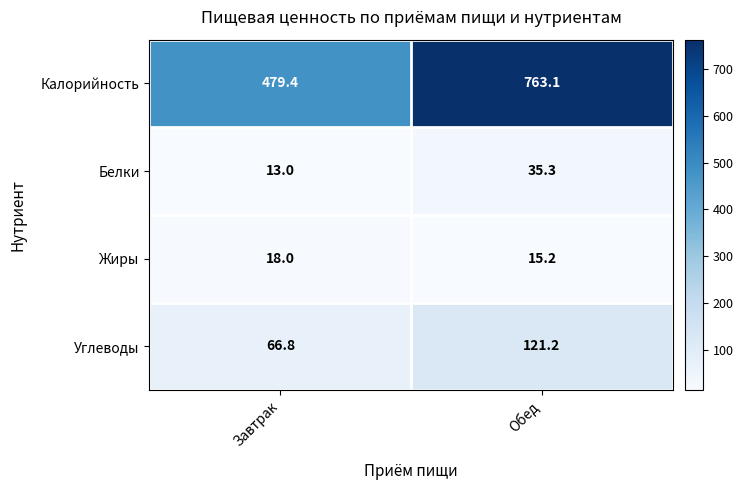

Reading right to left, extract all data points from this chart.

Калорийность: 763.1	479.4
Белки: 35.3	13.0
Жиры: 15.2	18.0
Углеводы: 121.2	66.8